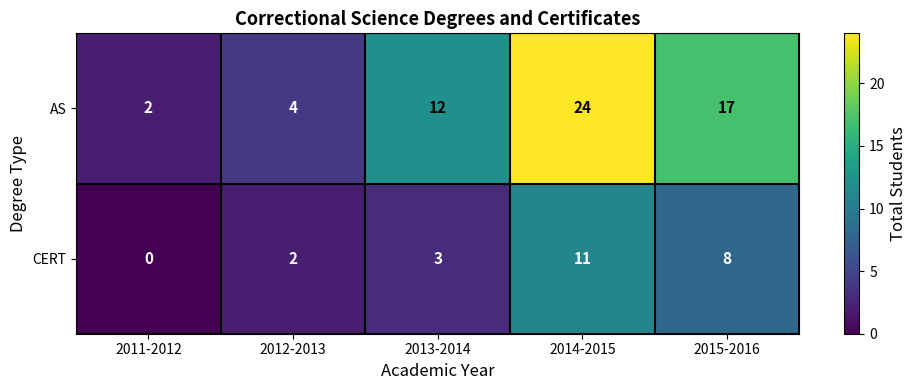

Reading right to left, list all the values displayed in this chart.

AS: 2015-2016=17	2014-2015=24	2013-2014=12	2012-2013=4	2011-2012=2
CERT: 2015-2016=8	2014-2015=11	2013-2014=3	2012-2013=2	2011-2012=0